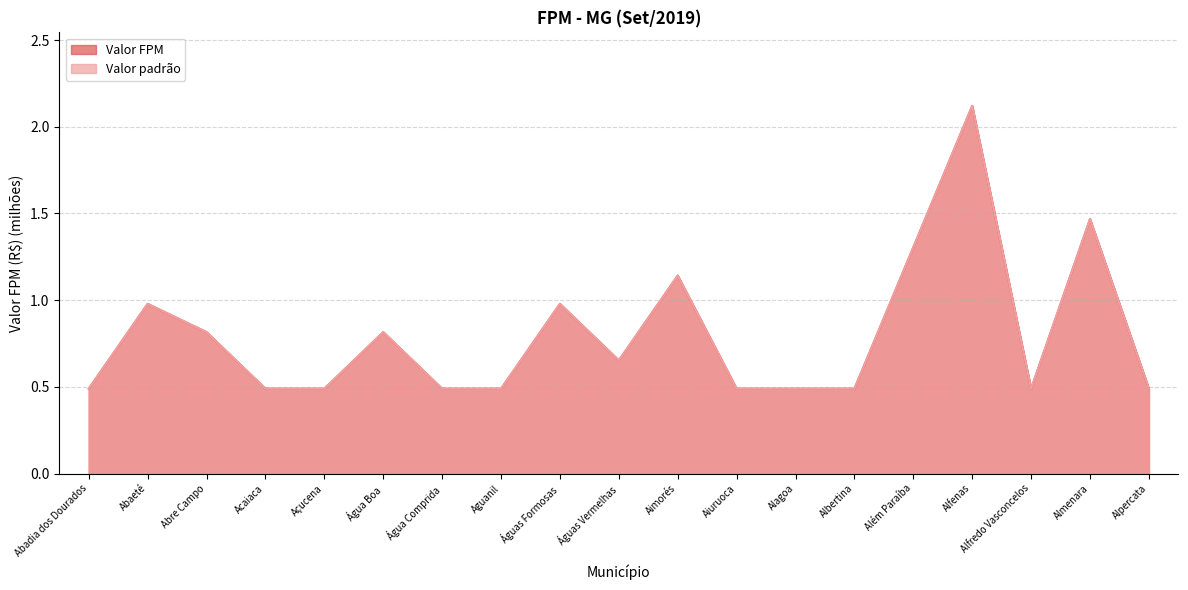

At Abre Campo, list the series in order from smallest to largest.

Valor FPM, Valor padrão